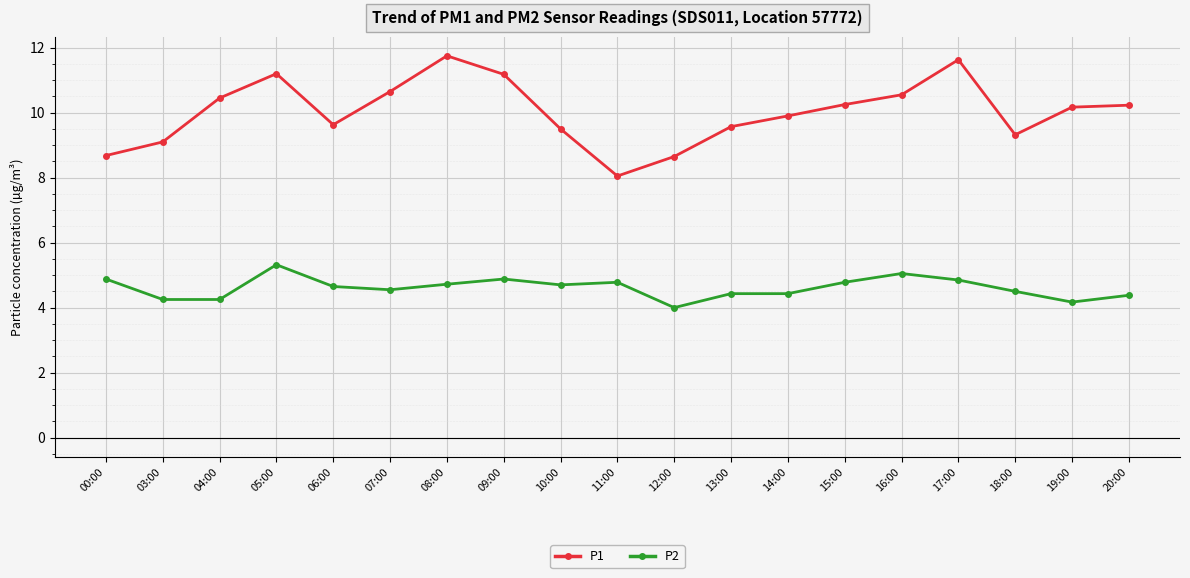

Between 06:00 and 12:00, which series saw the biggest shift?

P1